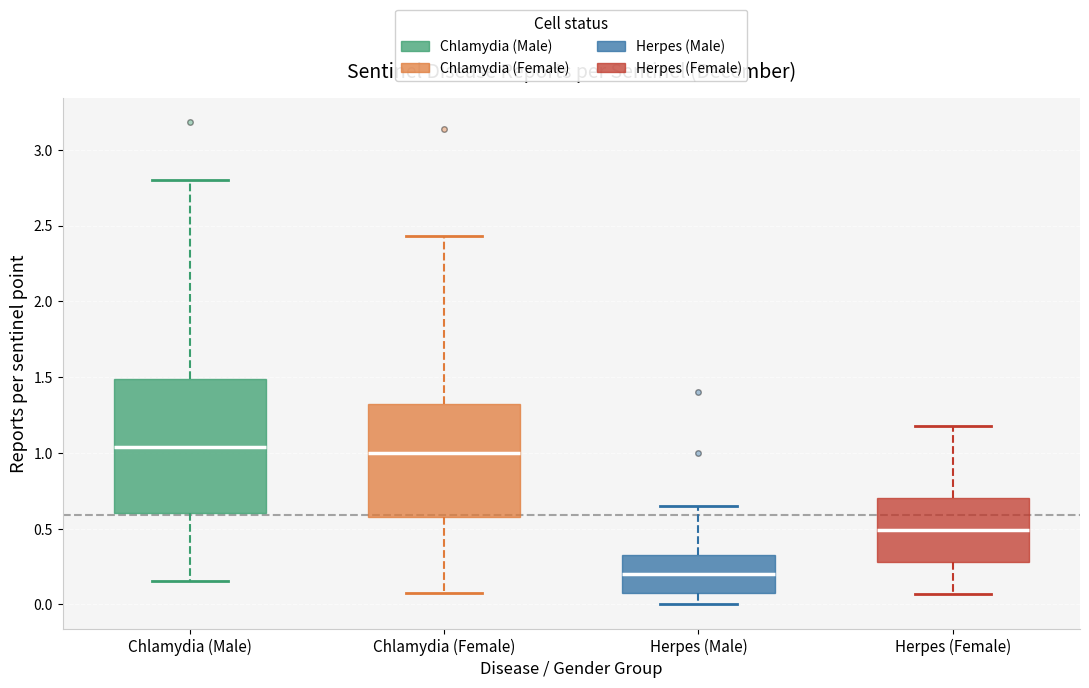

Reading left to right, transcribe this box plot: for each box, give where its median line is, the range the box spans, and where its two whiskers end, as read against the y-axis. The values are not printed on the chart, so give them approximately, as read against the axis.

Chlamydia (Male): median 1.05, box 0.60 to 1.50, whiskers 0.15 to 2.80
Chlamydia (Female): median 1.00, box 0.55 to 1.30, whiskers 0.10 to 2.45
Herpes (Male): median 0.20, box 0.05 to 0.35, whiskers 0.00 to 0.65
Herpes (Female): median 0.50, box 0.30 to 0.70, whiskers 0.05 to 1.20